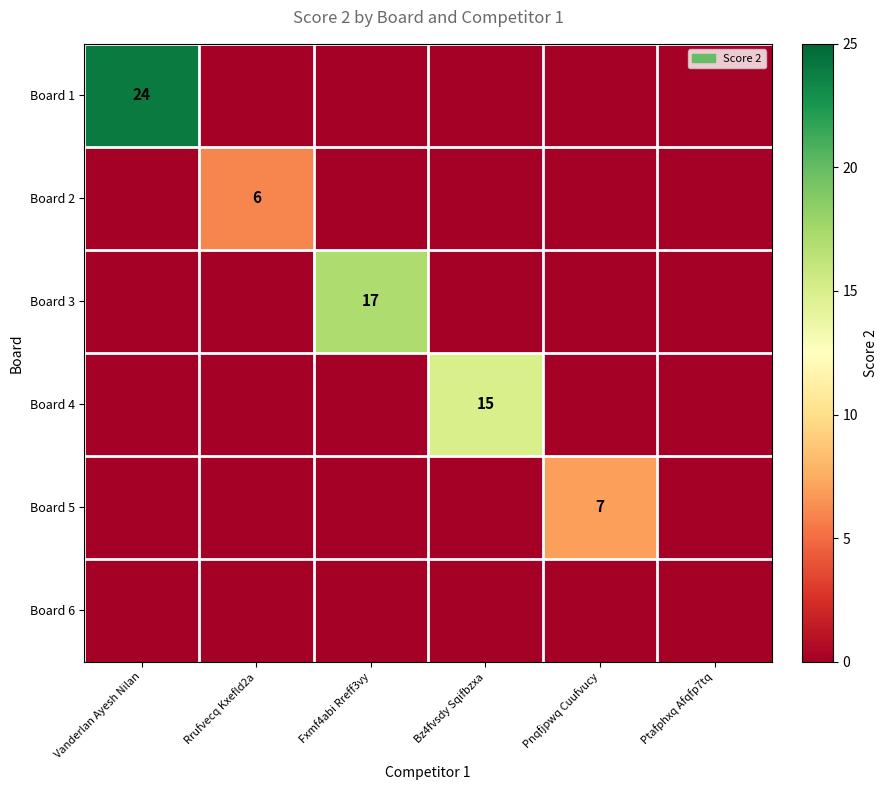

Where is Board 4 nearest to the value 7?

Vanderlan Ayesh Nilan